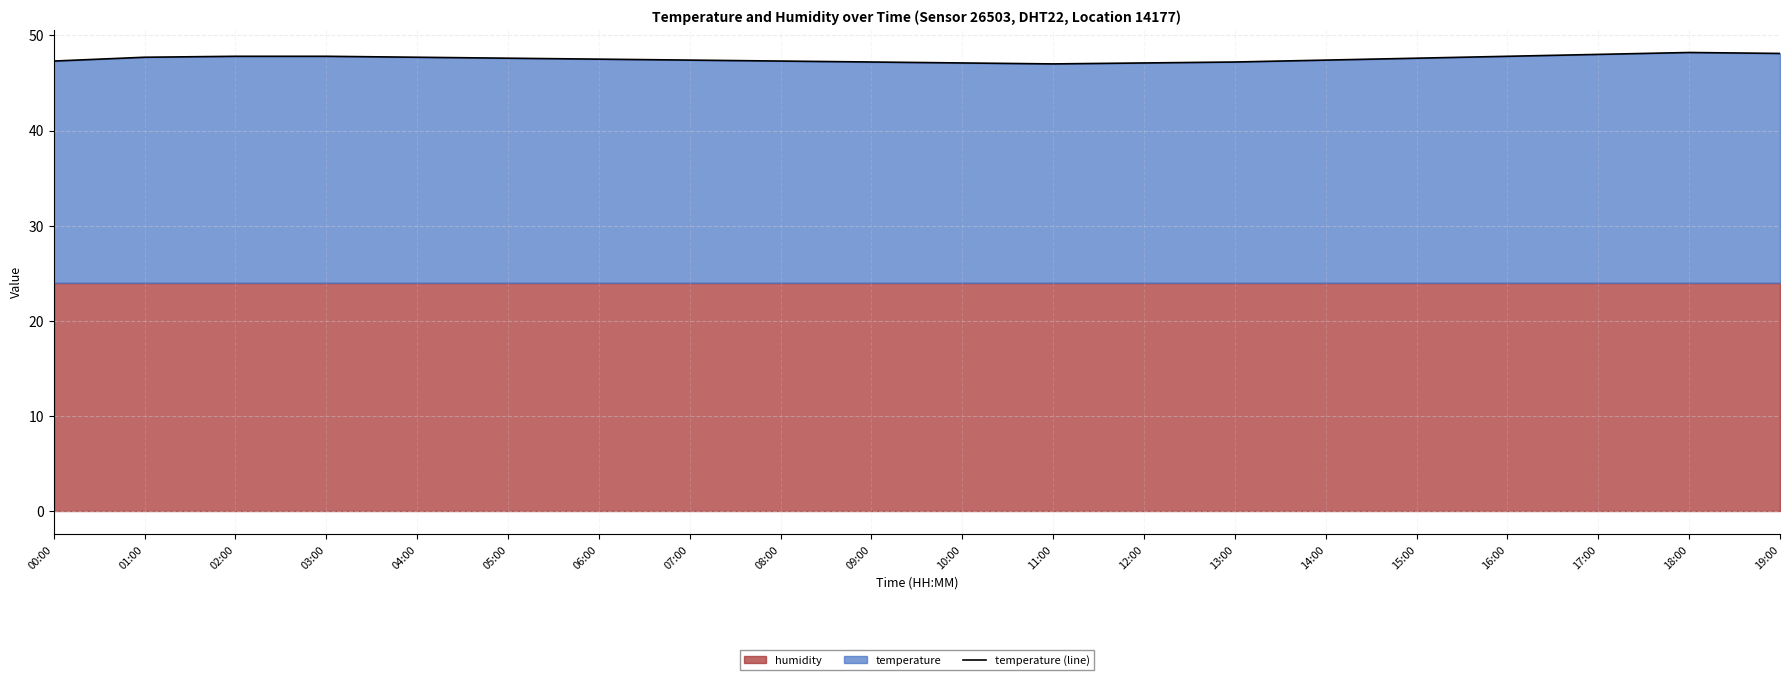

True or false: the data has more than 0 interior local peaks.

True